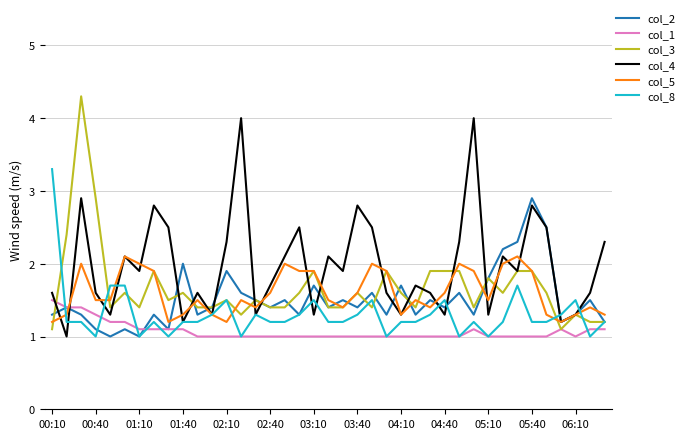

Which series has the largest total across all categories?

col_4